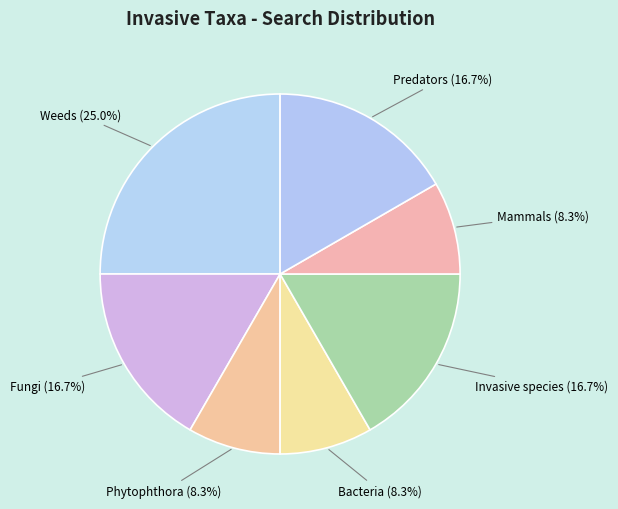

Which has a higher value, Mammals or Invasive species?

Invasive species